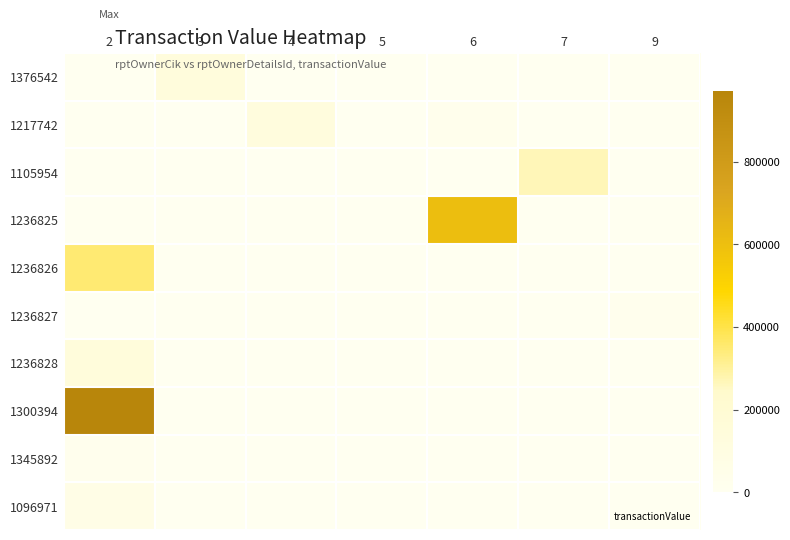

Count the number of data series in this chart.

10